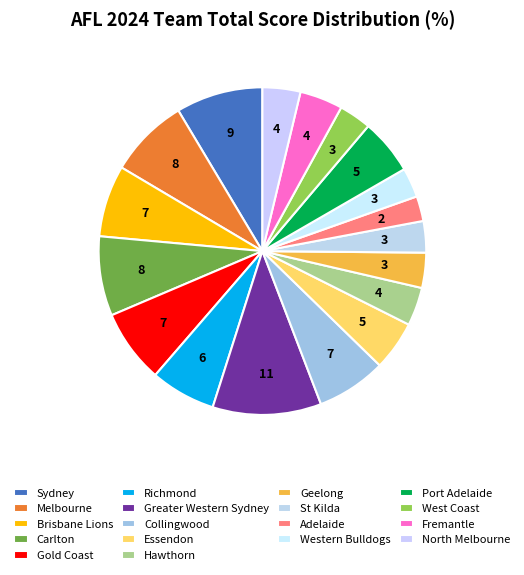

Is Melbourne the majority of the pie?

No